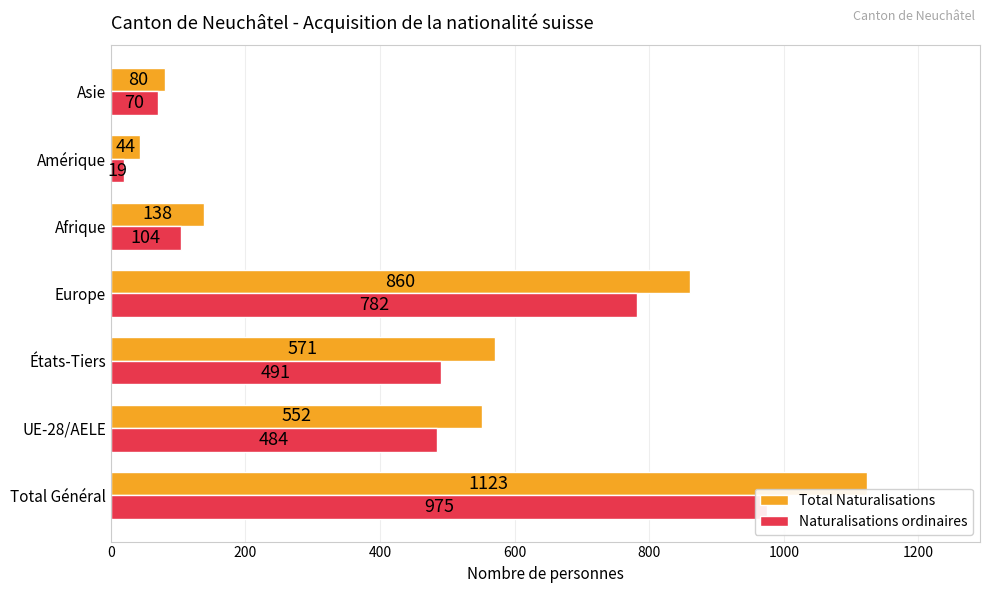

How many categories are shown in the chart?

7